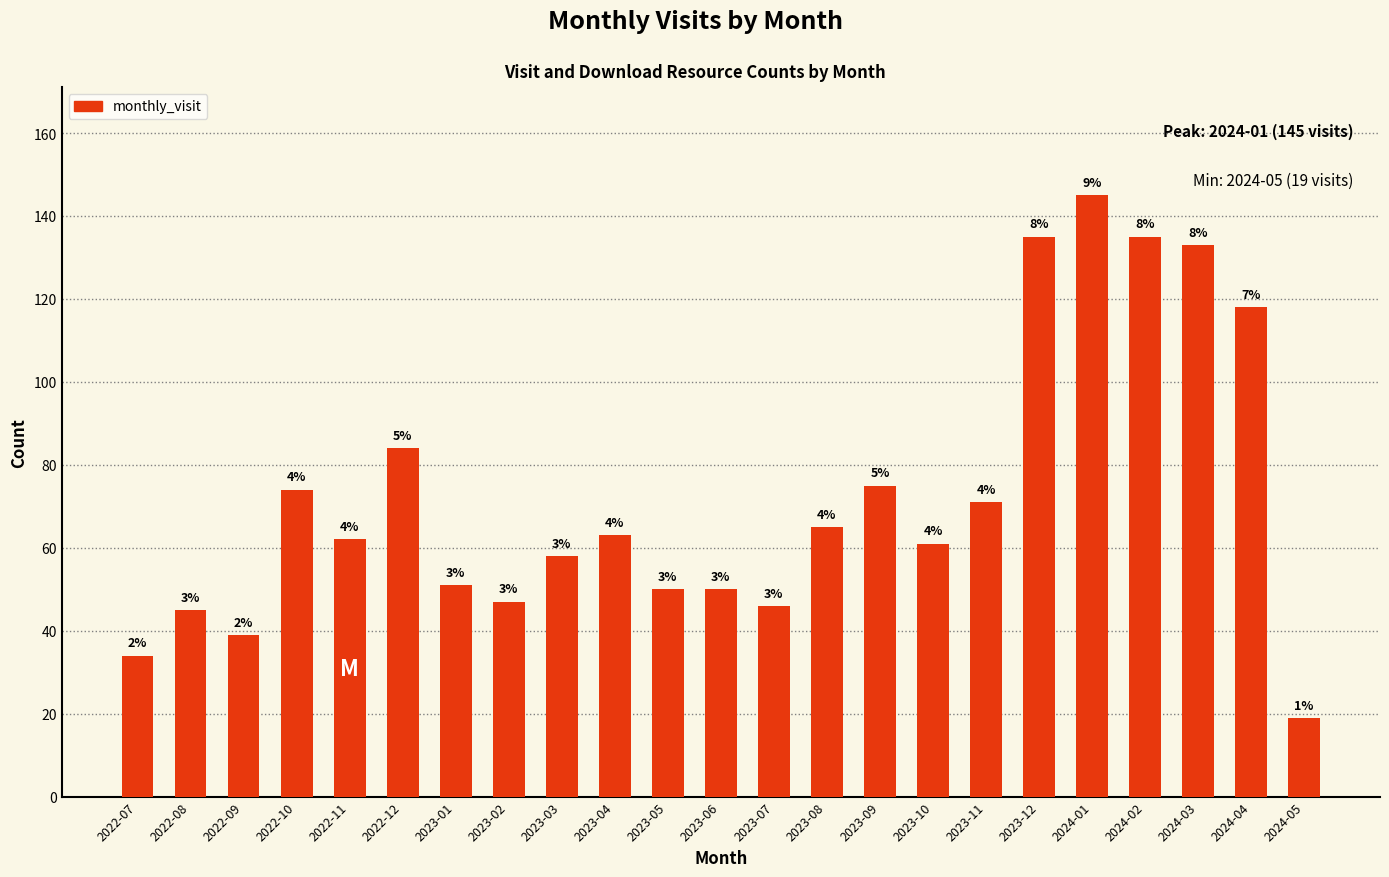

Are the bars horizontal?

No